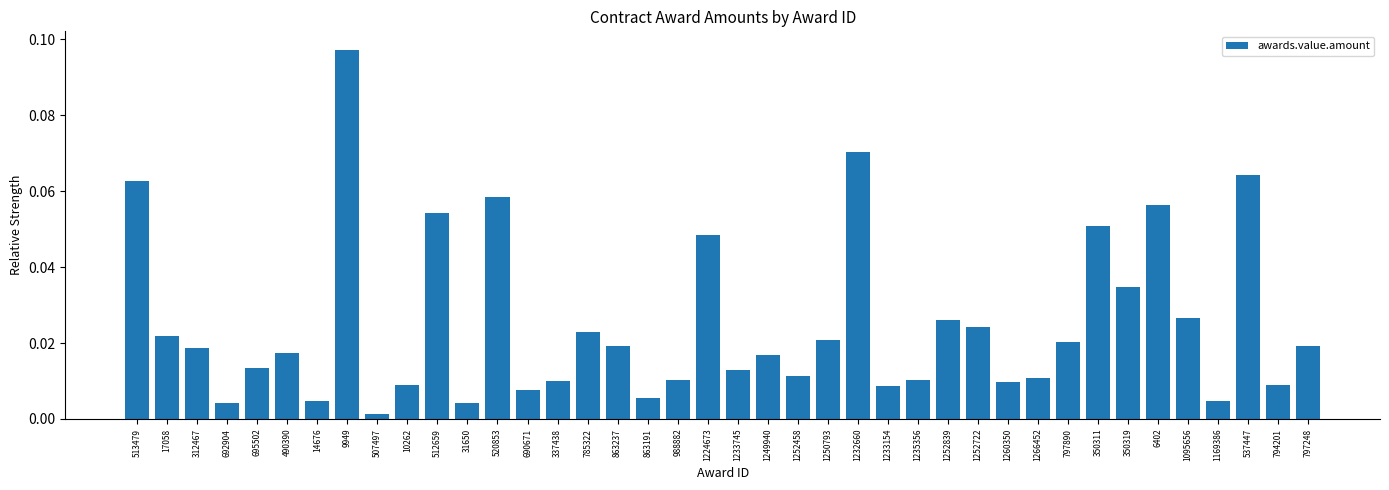

Which label corresponds to the largest value in the chart?

9949